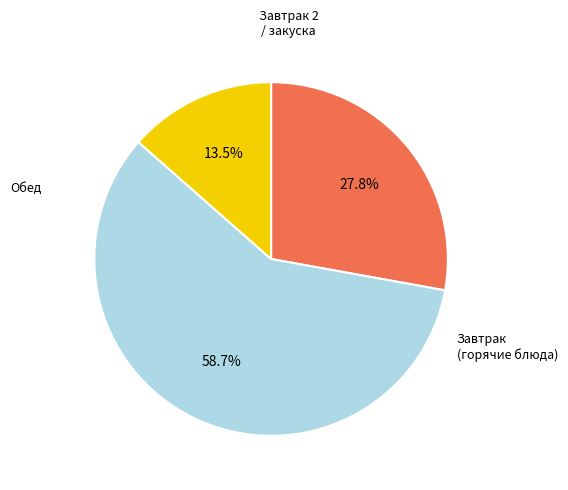

Is there any slice that represents more than half of the pie?

Yes